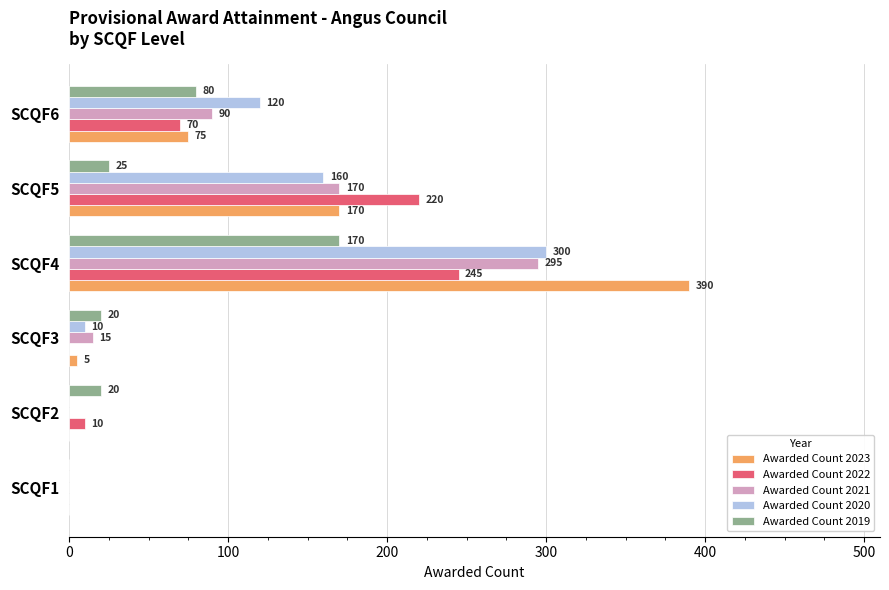

What is the maximum value for Awarded Count 2023?

390